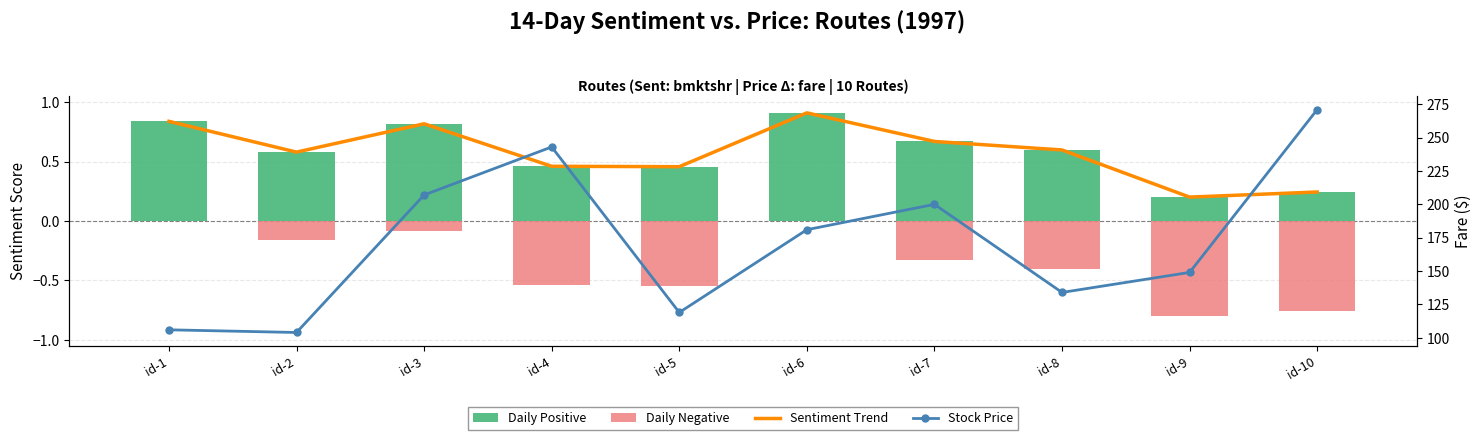

List the series in order of their peak value, highest first.

Stock Price, Sentiment Trend, Daily Positive, Daily Negative